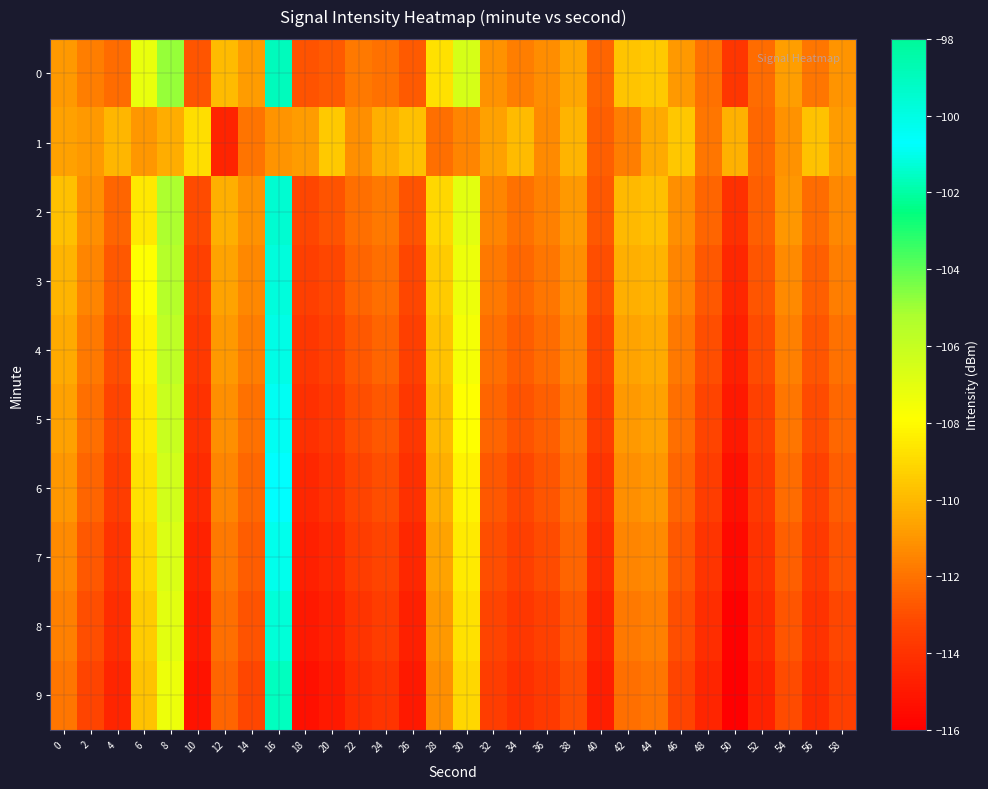

Reading left to right, list all the values displayed in this chart.

0: 0=-110.9	2=-111.7	4=-112.2	6=-107.2	8=-104.9	10=-112.8	12=-109.9	14=-110.8	16=-99.0	18=-112.9	20=-112.7	22=-111.8	24=-112.0	26=-112.6	28=-108.8	30=-106.5	32=-111.1	34=-111.7	36=-111.2	38=-110.5	40=-112.4	42=-109.7	44=-109.5	46=-110.9	48=-112.1	50=-113.8	52=-112.1	54=-110.7	56=-111.9	58=-111.0
1: 0=-110.7	2=-110.9	4=-110.0	6=-111.0	8=-110.4	10=-108.9	12=-114.5	14=-112.0	16=-111.1	18=-110.9	20=-109.5	22=-111.2	24=-110.3	26=-109.8	28=-112.1	30=-111.5	32=-110.7	34=-109.9	36=-111.3	38=-110.1	40=-112.5	42=-111.7	44=-110.4	46=-109.6	48=-111.9	50=-110.2	52=-112.3	54=-111.1	56=-109.7	58=-110.8
2: 0=-109.8	2=-111.2	4=-112.4	6=-108.6	8=-105.2	10=-113.1	12=-110.3	14=-111.1	16=-99.5	18=-113.2	20=-112.9	22=-112.1	24=-111.8	26=-112.9	28=-109.1	30=-107.0	32=-111.5	34=-112.0	36=-111.6	38=-110.9	40=-112.7	42=-110.0	44=-109.8	46=-111.2	48=-112.4	50=-114.1	52=-112.5	54=-111.0	56=-112.2	58=-111.4
3: 0=-110.1	2=-111.5	4=-112.7	6=-107.9	8=-105.5	10=-113.4	12=-110.6	14=-111.4	16=-99.8	18=-113.5	20=-113.2	22=-112.4	24=-112.1	26=-113.2	28=-109.4	30=-107.3	32=-111.8	34=-112.3	36=-111.9	38=-111.2	40=-113.0	42=-110.3	44=-110.1	46=-111.5	48=-112.7	50=-114.4	52=-112.8	54=-111.3	56=-112.5	58=-111.7
4: 0=-110.4	2=-111.8	4=-113.0	6=-108.2	8=-105.8	10=-113.7	12=-110.9	14=-111.7	16=-100.1	18=-113.8	20=-113.5	22=-112.7	24=-112.4	26=-113.5	28=-109.7	30=-107.6	32=-112.1	34=-112.6	36=-112.2	38=-111.5	40=-113.3	42=-110.6	44=-110.4	46=-111.8	48=-113.0	50=-114.7	52=-113.1	54=-111.6	56=-112.8	58=-112.0
5: 0=-110.7	2=-112.1	4=-113.3	6=-108.5	8=-106.1	10=-114.0	12=-111.2	14=-112.0	16=-100.4	18=-114.1	20=-113.8	22=-113.0	24=-112.7	26=-113.8	28=-110.0	30=-107.9	32=-112.4	34=-112.9	36=-112.5	38=-111.8	40=-113.6	42=-110.9	44=-110.7	46=-112.1	48=-113.3	50=-115.0	52=-113.4	54=-111.9	56=-113.1	58=-112.3
6: 0=-111.0	2=-112.4	4=-113.6	6=-108.8	8=-106.4	10=-114.3	12=-111.5	14=-112.3	16=-100.7	18=-114.4	20=-114.1	22=-113.3	24=-113.0	26=-114.1	28=-110.3	30=-108.2	32=-112.7	34=-113.2	36=-112.8	38=-112.1	40=-113.9	42=-111.2	44=-111.0	46=-112.4	48=-113.6	50=-115.3	52=-113.7	54=-112.2	56=-113.4	58=-112.6
7: 0=-111.3	2=-112.7	4=-113.9	6=-109.1	8=-106.7	10=-114.6	12=-111.8	14=-112.6	16=-101.0	18=-114.7	20=-114.4	22=-113.6	24=-113.3	26=-114.4	28=-110.6	30=-108.5	32=-113.0	34=-113.5	36=-113.1	38=-112.4	40=-114.2	42=-111.5	44=-111.3	46=-112.7	48=-113.9	50=-115.6	52=-114.0	54=-112.5	56=-113.7	58=-112.9
8: 0=-111.6	2=-113.0	4=-114.2	6=-109.4	8=-107.0	10=-114.9	12=-112.1	14=-112.9	16=-101.3	18=-115.0	20=-114.7	22=-113.9	24=-113.6	26=-114.7	28=-110.9	30=-108.8	32=-113.3	34=-113.8	36=-113.4	38=-112.7	40=-114.5	42=-111.8	44=-111.6	46=-113.0	48=-114.2	50=-115.9	52=-114.3	54=-112.8	56=-114.0	58=-113.2
9: 0=-111.9	2=-113.3	4=-114.5	6=-109.7	8=-107.3	10=-115.2	12=-112.4	14=-113.2	16=-101.6	18=-115.3	20=-115.0	22=-114.2	24=-113.9	26=-115.0	28=-111.2	30=-109.1	32=-113.6	34=-114.1	36=-113.7	38=-113.0	40=-114.8	42=-112.1	44=-111.9	46=-113.3	48=-114.5	50=-116.2	52=-114.6	54=-113.1	56=-114.3	58=-113.5